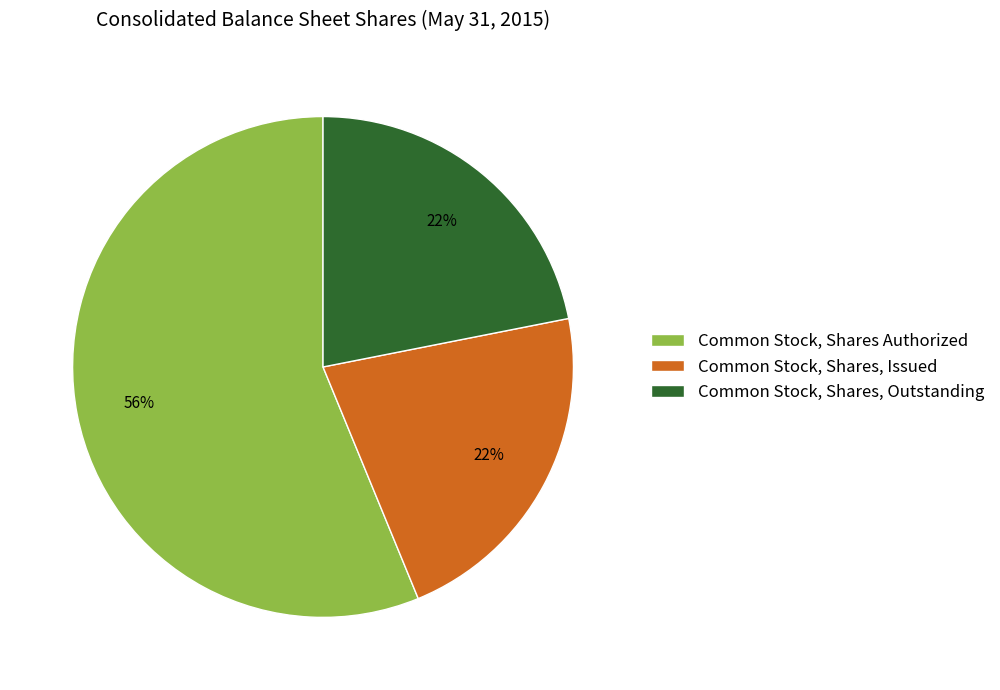

Which slice is the largest?

Common Stock, Shares Authorized